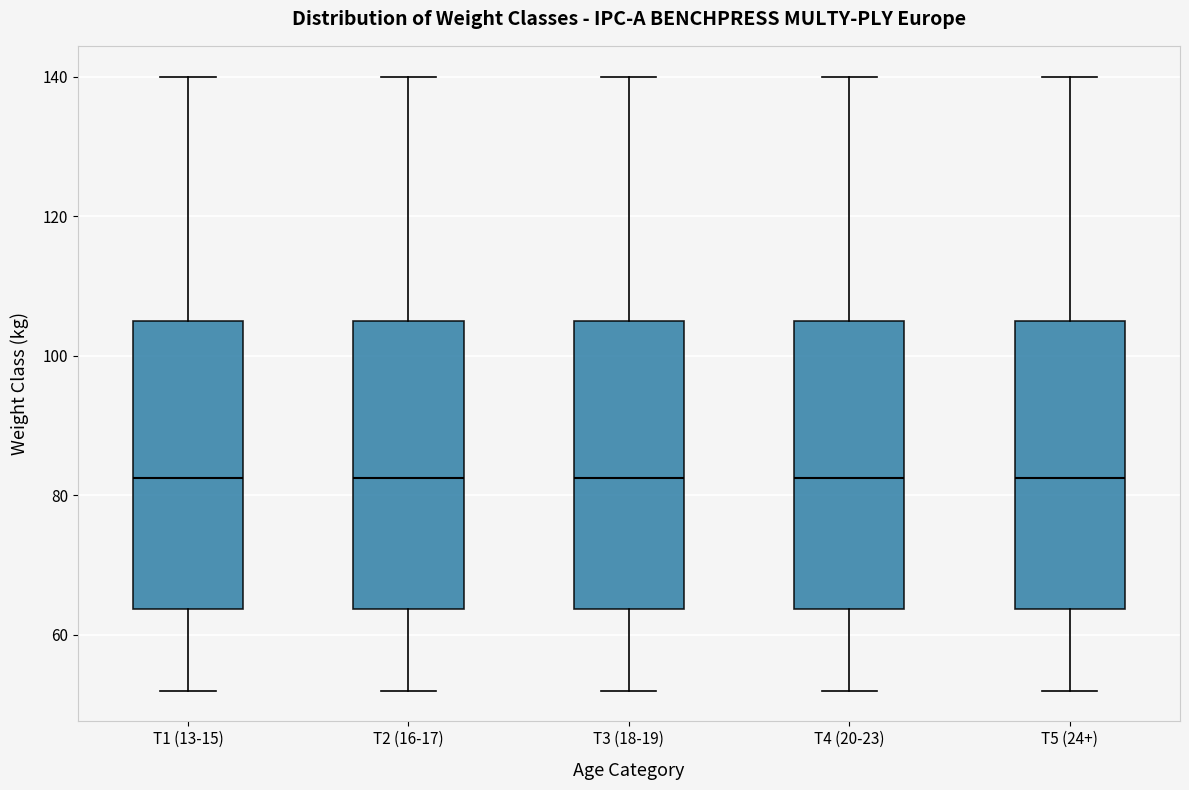

Reading left to right, transcribe this box plot: for each box, give where its median line is, the range the box spans, and where its two whiskers end, as read against the y-axis. The values are not printed on the chart, so give them approximately, as read against the axis.

T1 (13-15): median 82, box 64 to 106, whiskers 52 to 140
T2 (16-17): median 82, box 64 to 106, whiskers 52 to 140
T3 (18-19): median 82, box 64 to 106, whiskers 52 to 140
T4 (20-23): median 82, box 64 to 106, whiskers 52 to 140
T5 (24+): median 82, box 64 to 106, whiskers 52 to 140